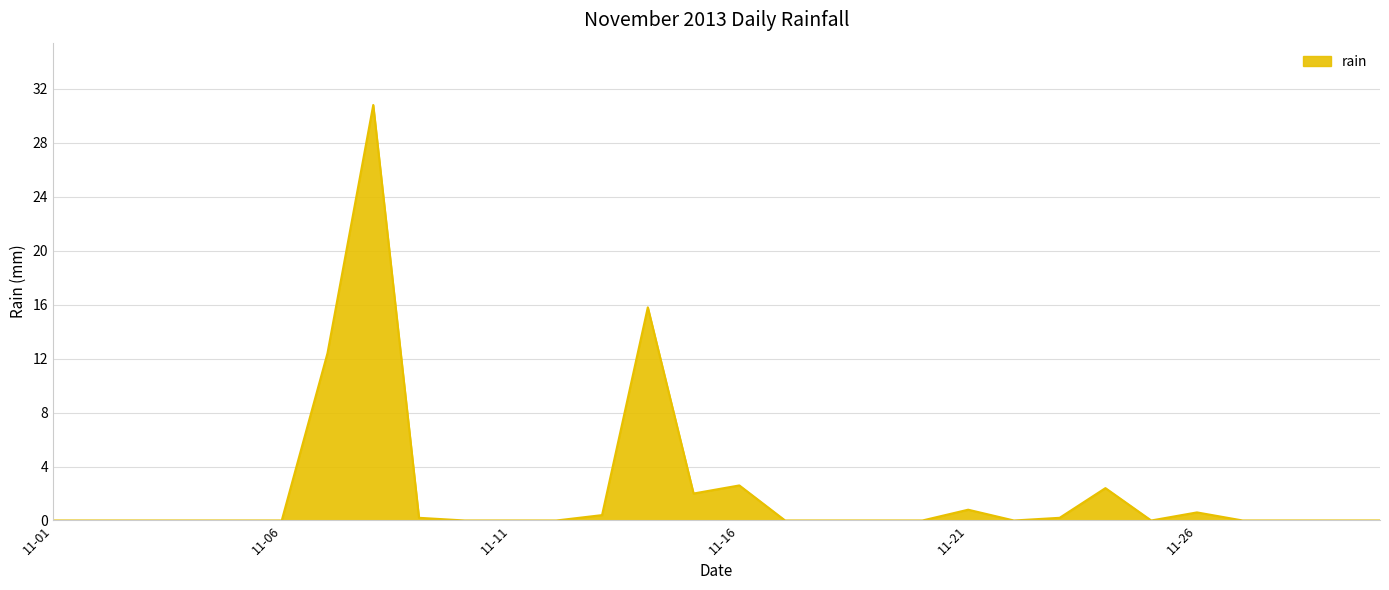

Count the number of categories in the chart.

30